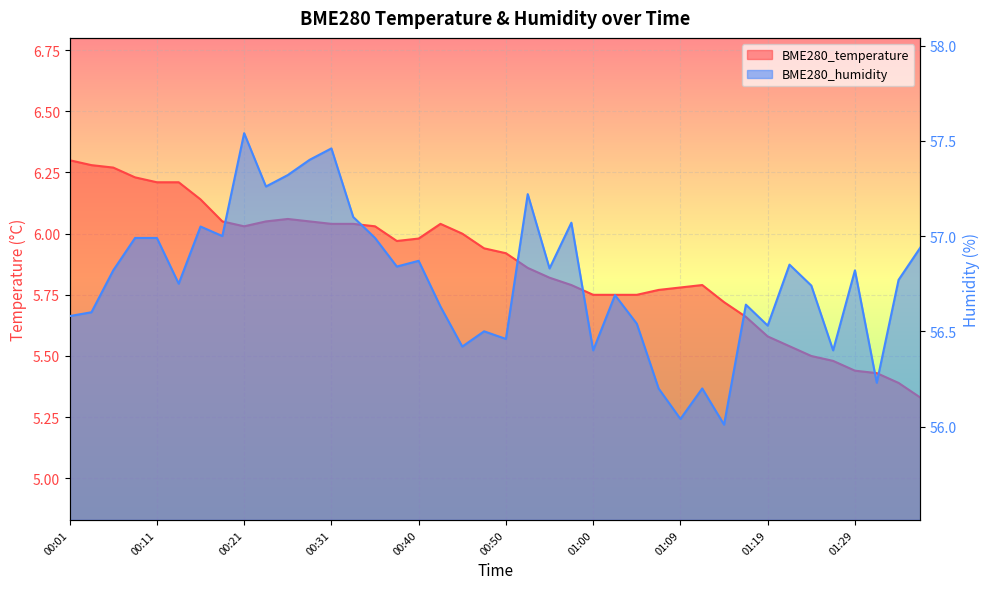

At which category is the sum across all series the highest?

00:21